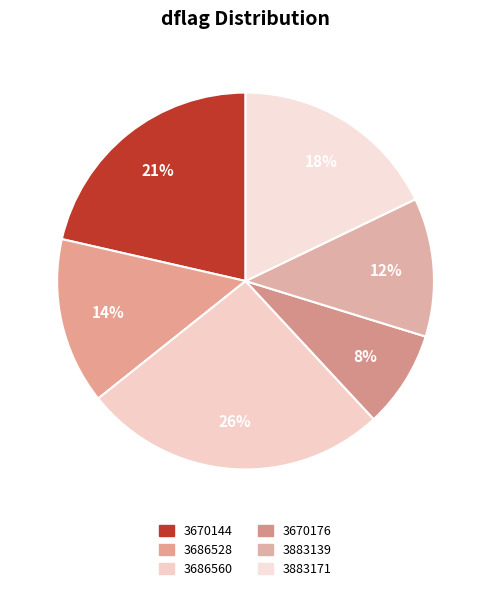

Is 3686560 the majority of the pie?

No